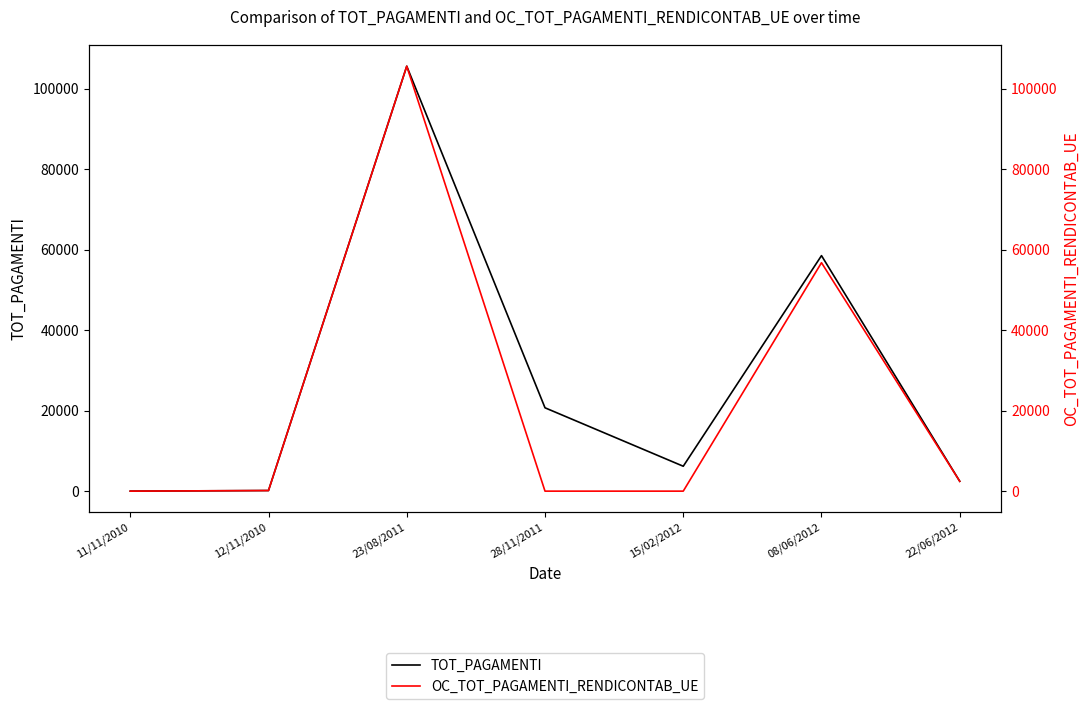

What is the sum of all OC_TOT_PAGAMENTI_RENDICONTAB_UE values?

164969.7